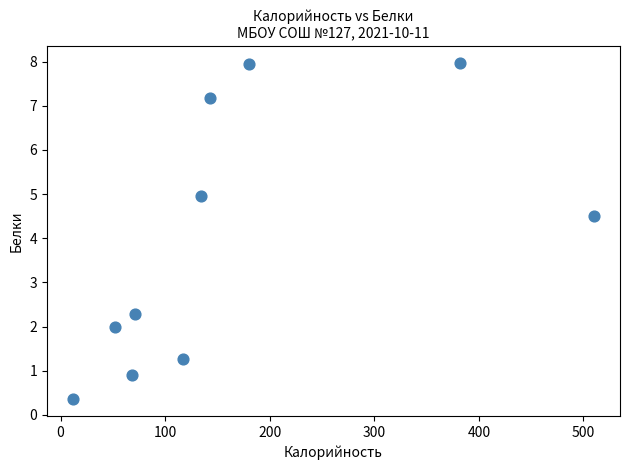

What Y value in the scatter plot is closest to 4?

4.5